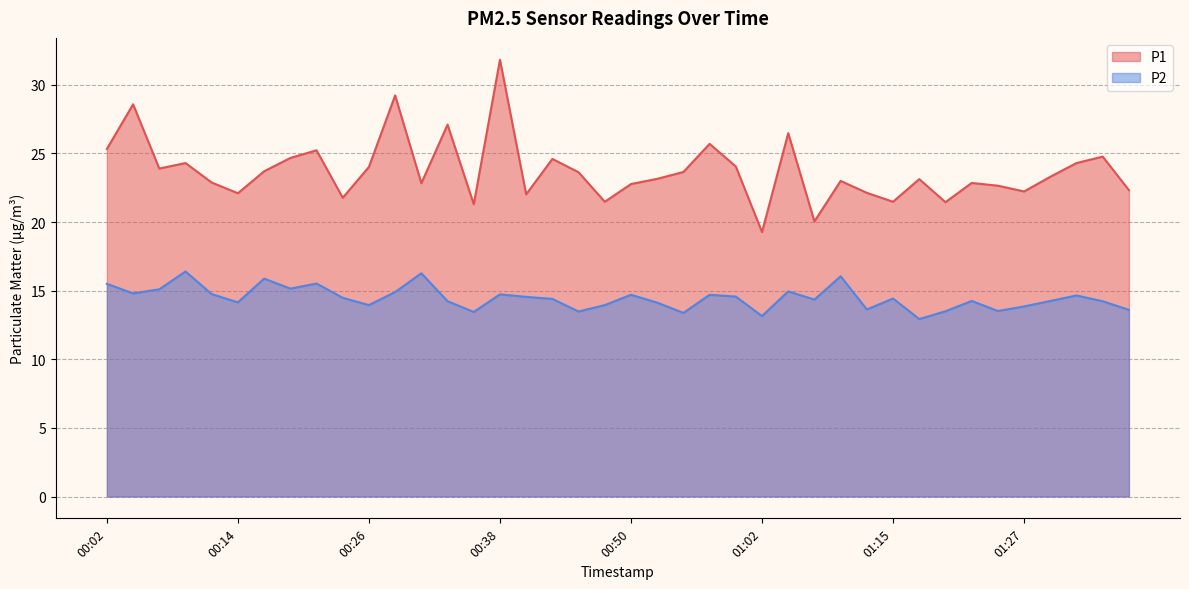

What is the sum of all P1 values?

949.2